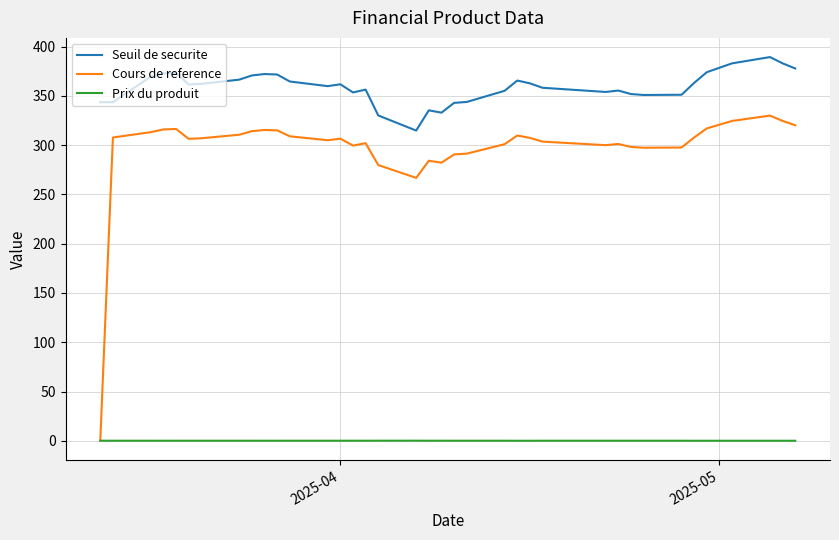

True or false: Prix du produit and Seuil de securite cross at least once.

False